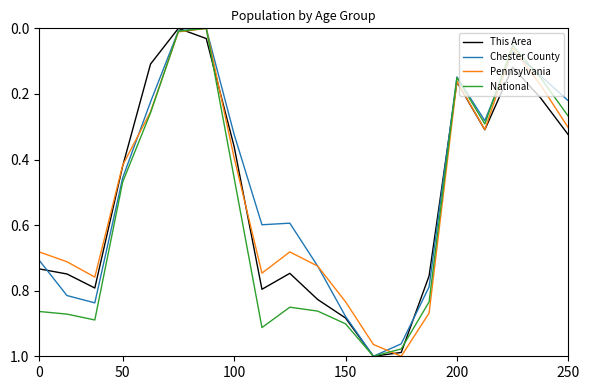

How many lines are shown in the chart?

4